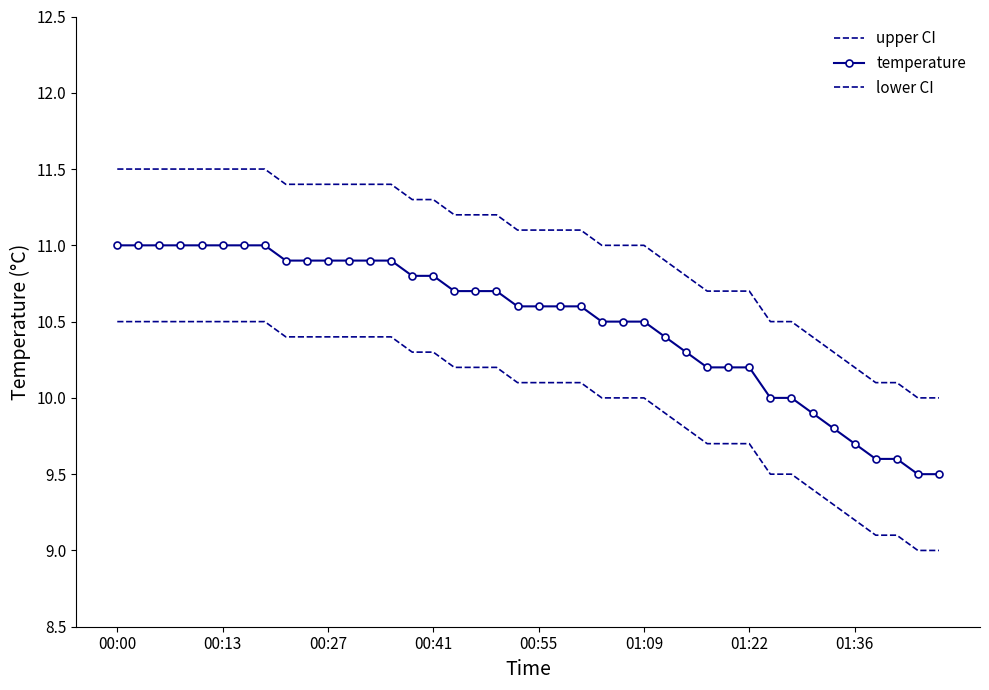

At how many categories does at least one series exceed 10?

38